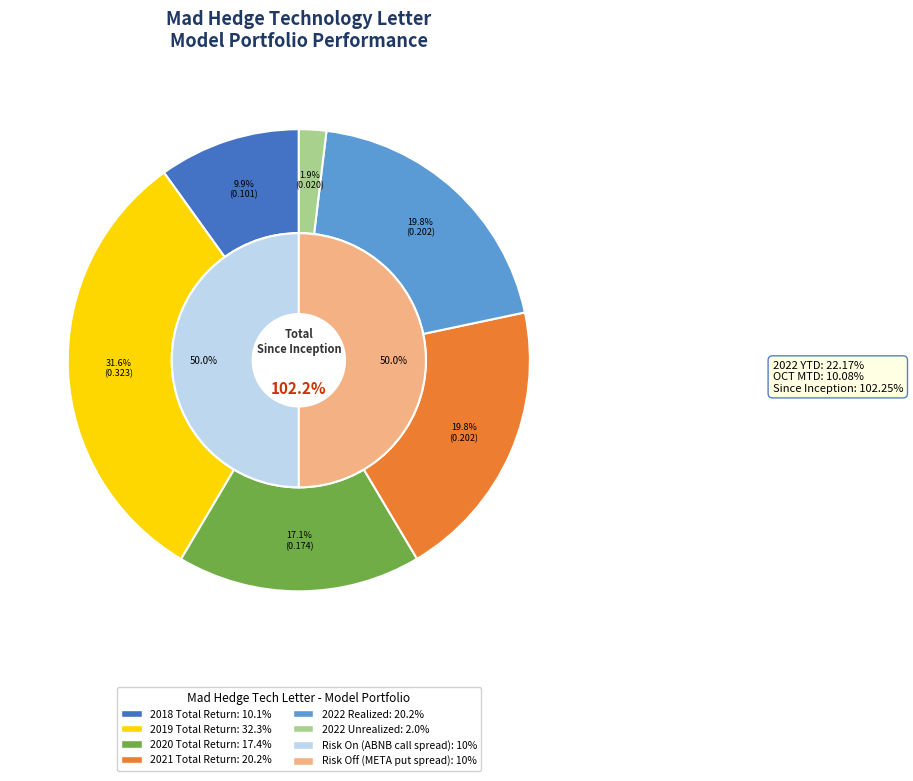

The ABNB 11/ $95-$100 call spread slice represents 40% of the pie. True or false?

False